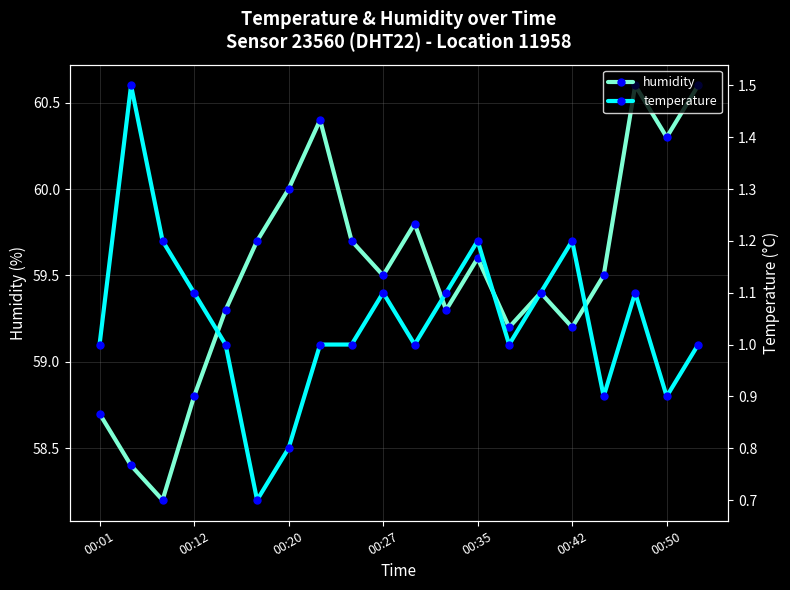

True or false: humidity and temperature cross at least once.

False